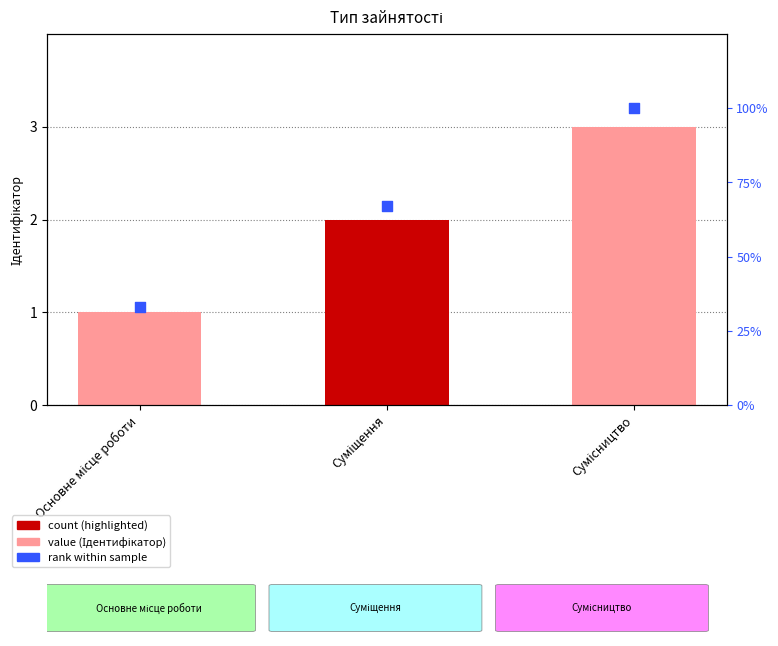

At which category is the sum across all series the highest?

Сумісництво